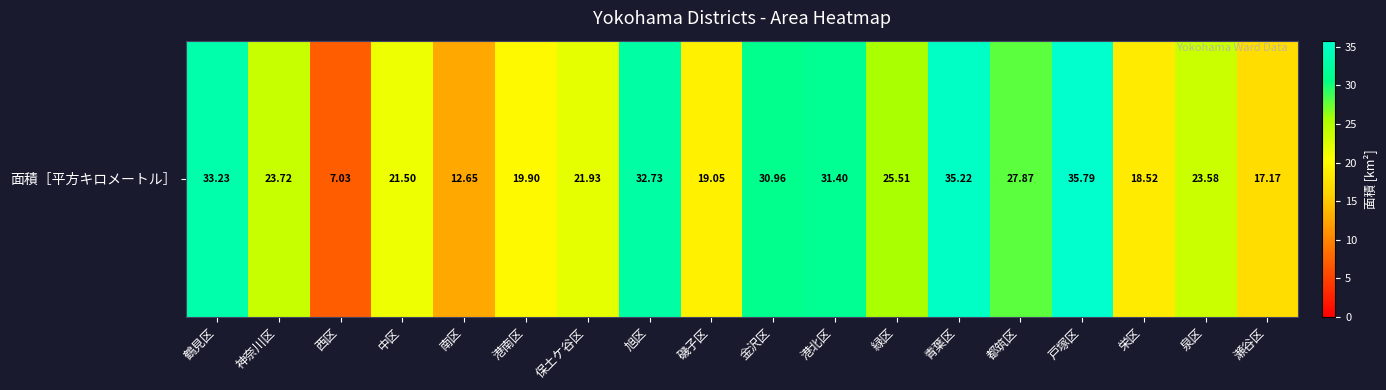

List the labels in order of value, largest first.

戸塚区, 青葉区, 鶴見区, 旭区, 港北区, 金沢区, 都筑区, 緑区, 神奈川区, 泉区, 保土ケ谷区, 中区, 港南区, 磯子区, 栄区, 瀬谷区, 南区, 西区